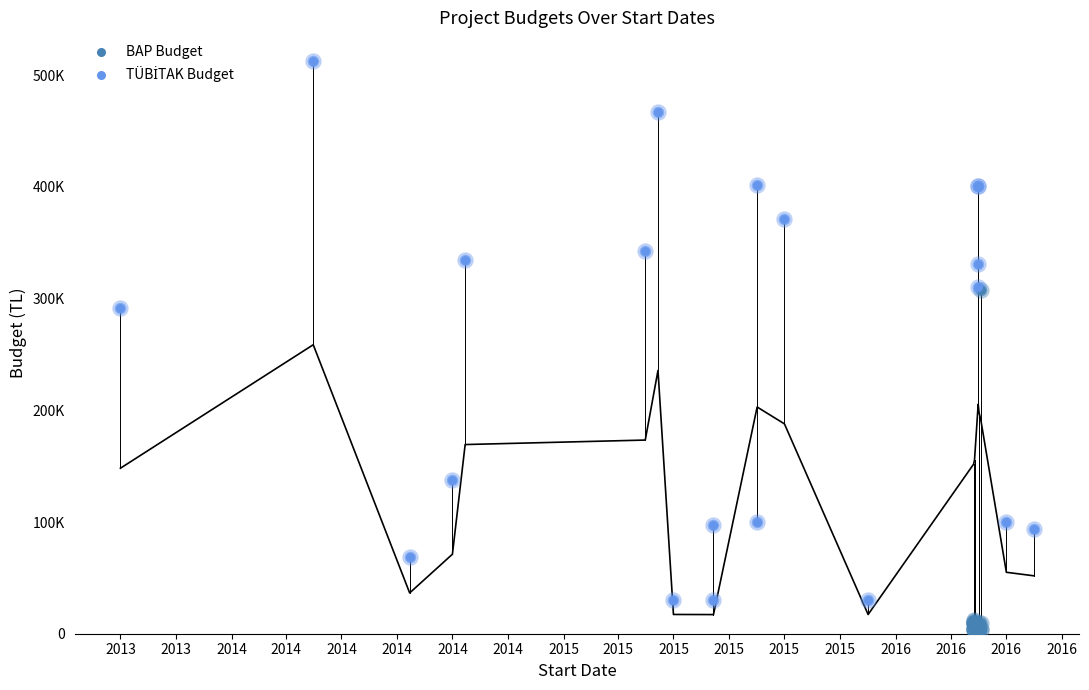

Is the value of TÜBİTAK Budget at 2014 greater than the value of BAP Budget at 19?

Yes